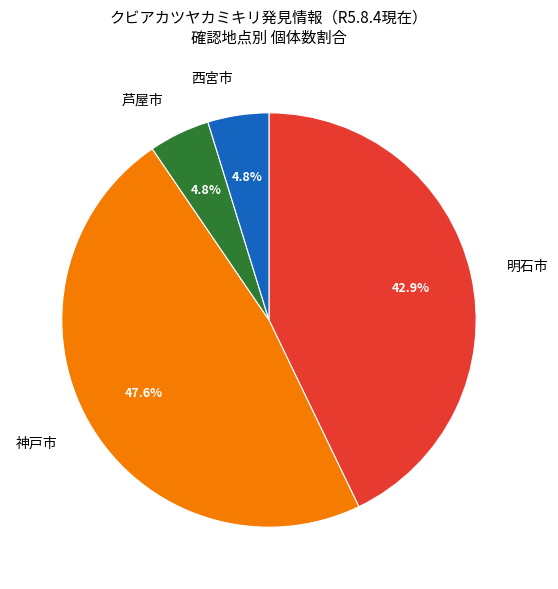

To the nearest percent, what is the difference between the 西宮市 and 明石市 slice percentages?

38%